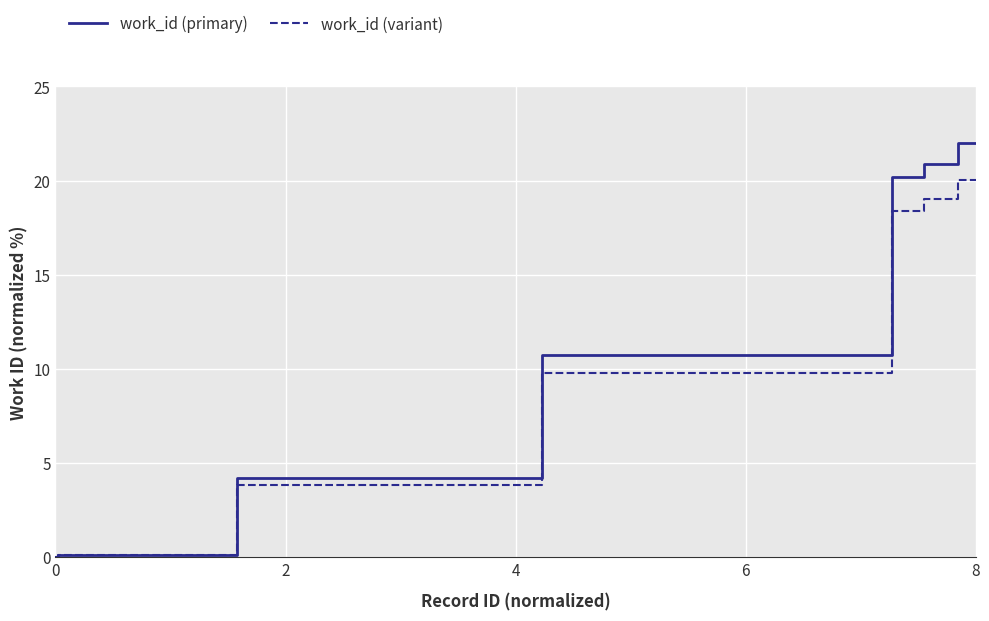

What is the maximum value shown in the chart?

22.0